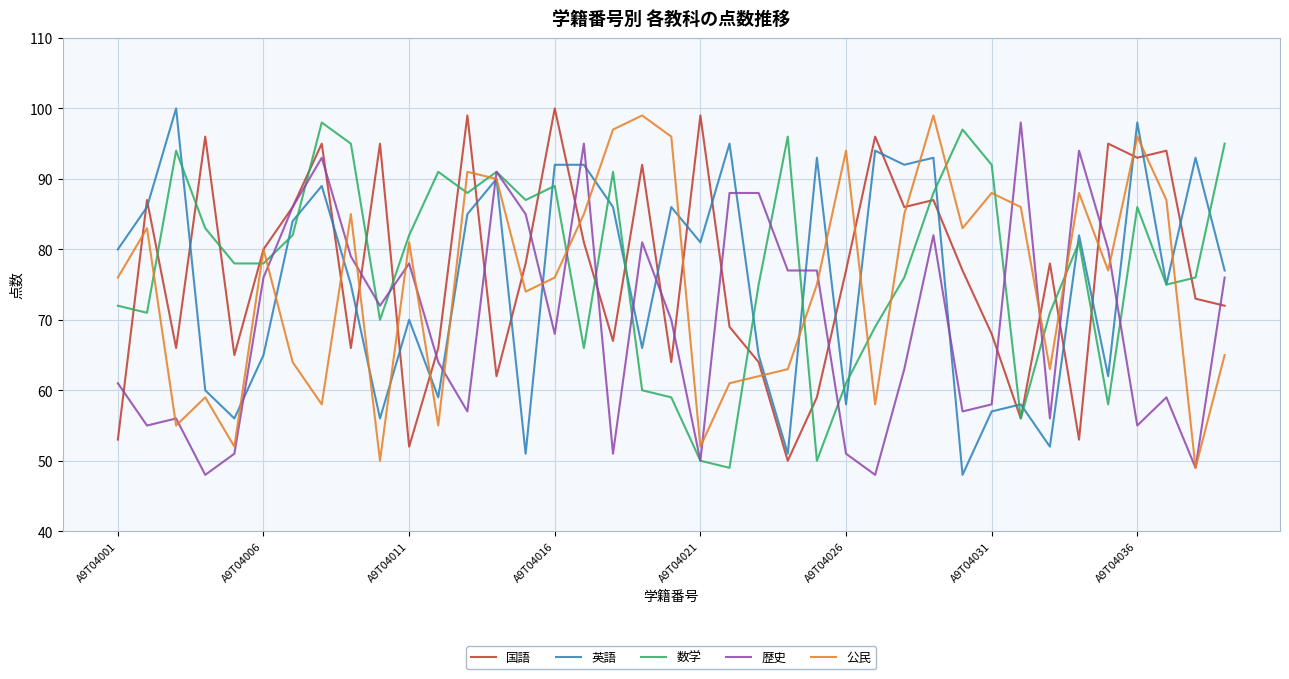

What is the minimum value for 数学?

49